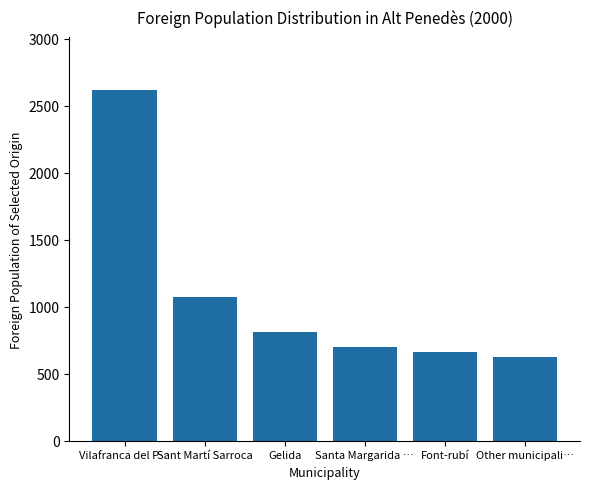

Is it true that the value at Santa Margarida … is 196?

False